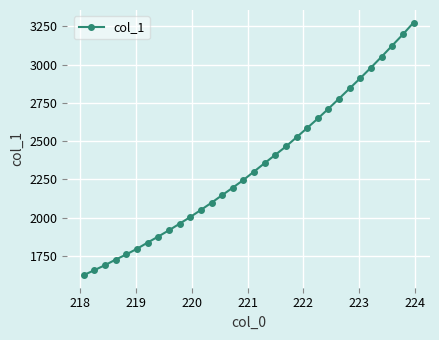

What is the difference between the maximum and minimum values?

1648.8